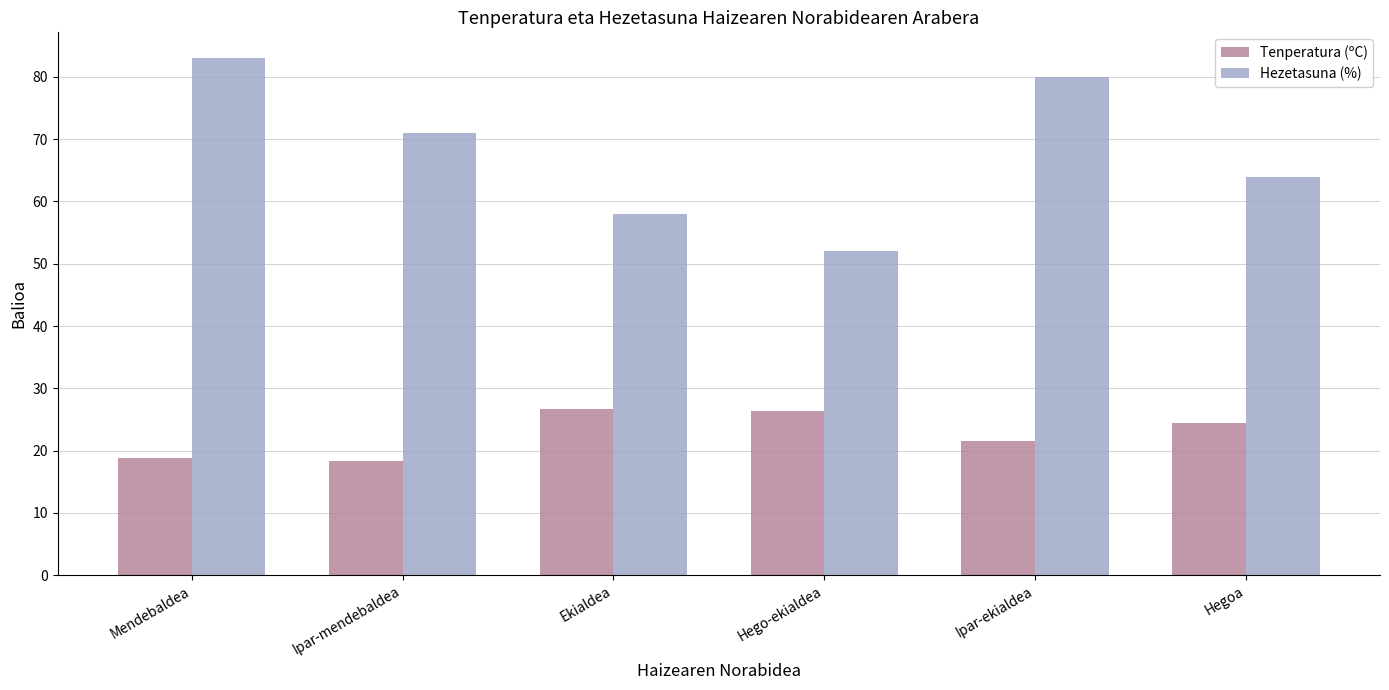

What is the sum of all Tenperatura (ºC) values?

136.4